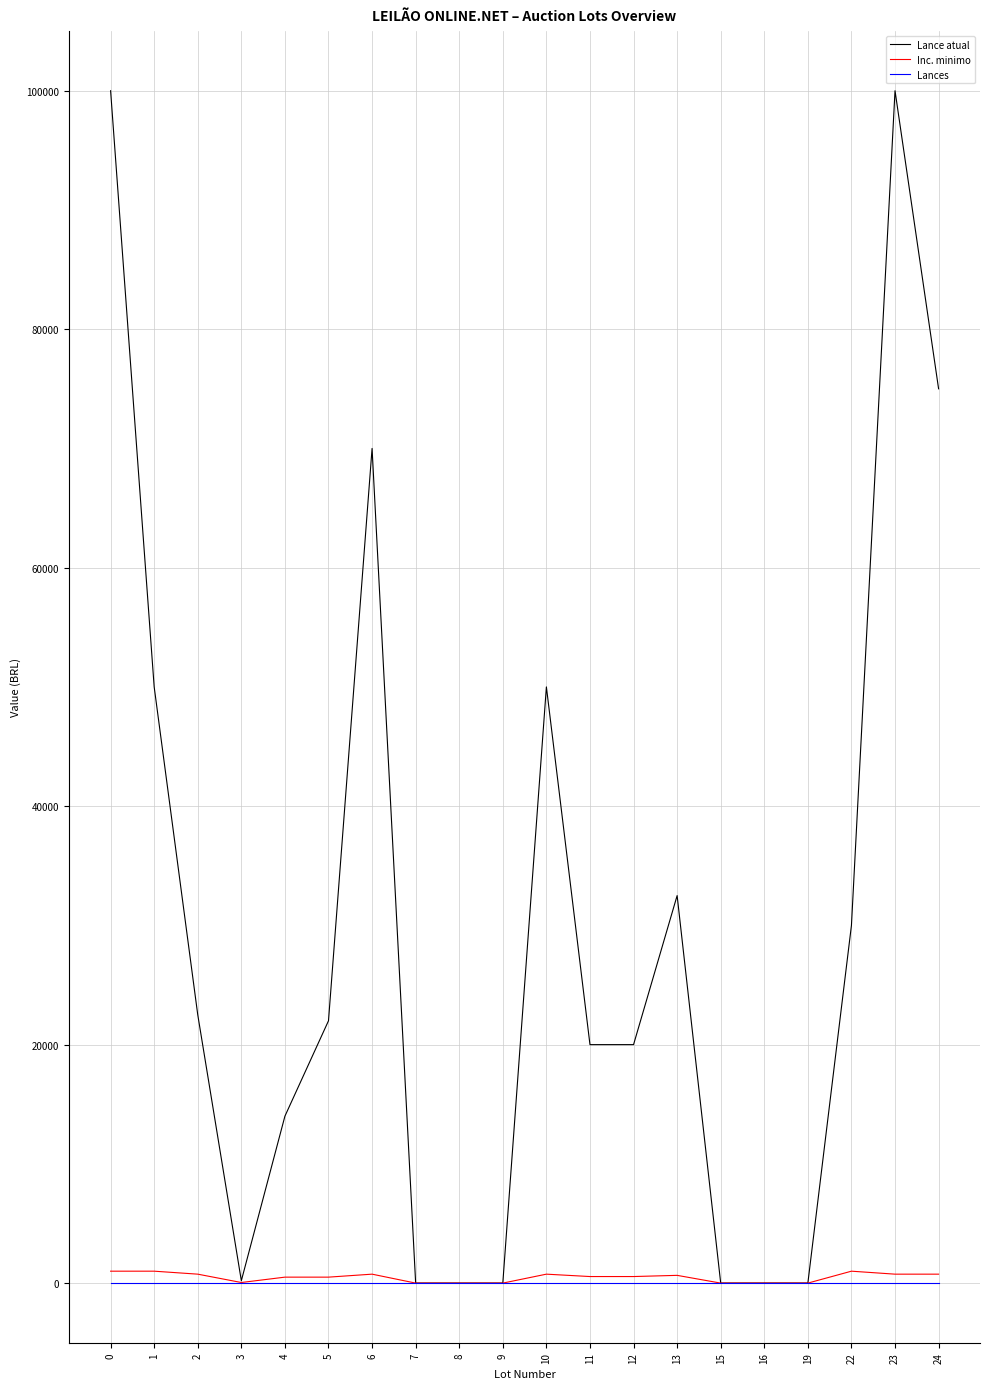

What is the greatest value displayed?

100000.0